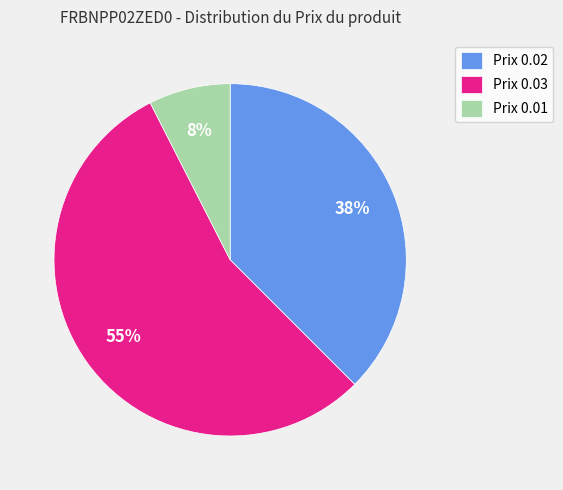

To the nearest percent, what is the average slice percentage?

33%